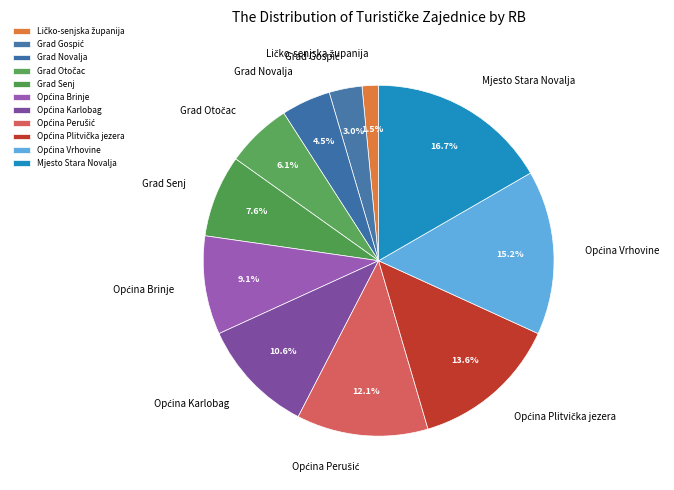

Does Grad Senj represent more than half of the total?

No